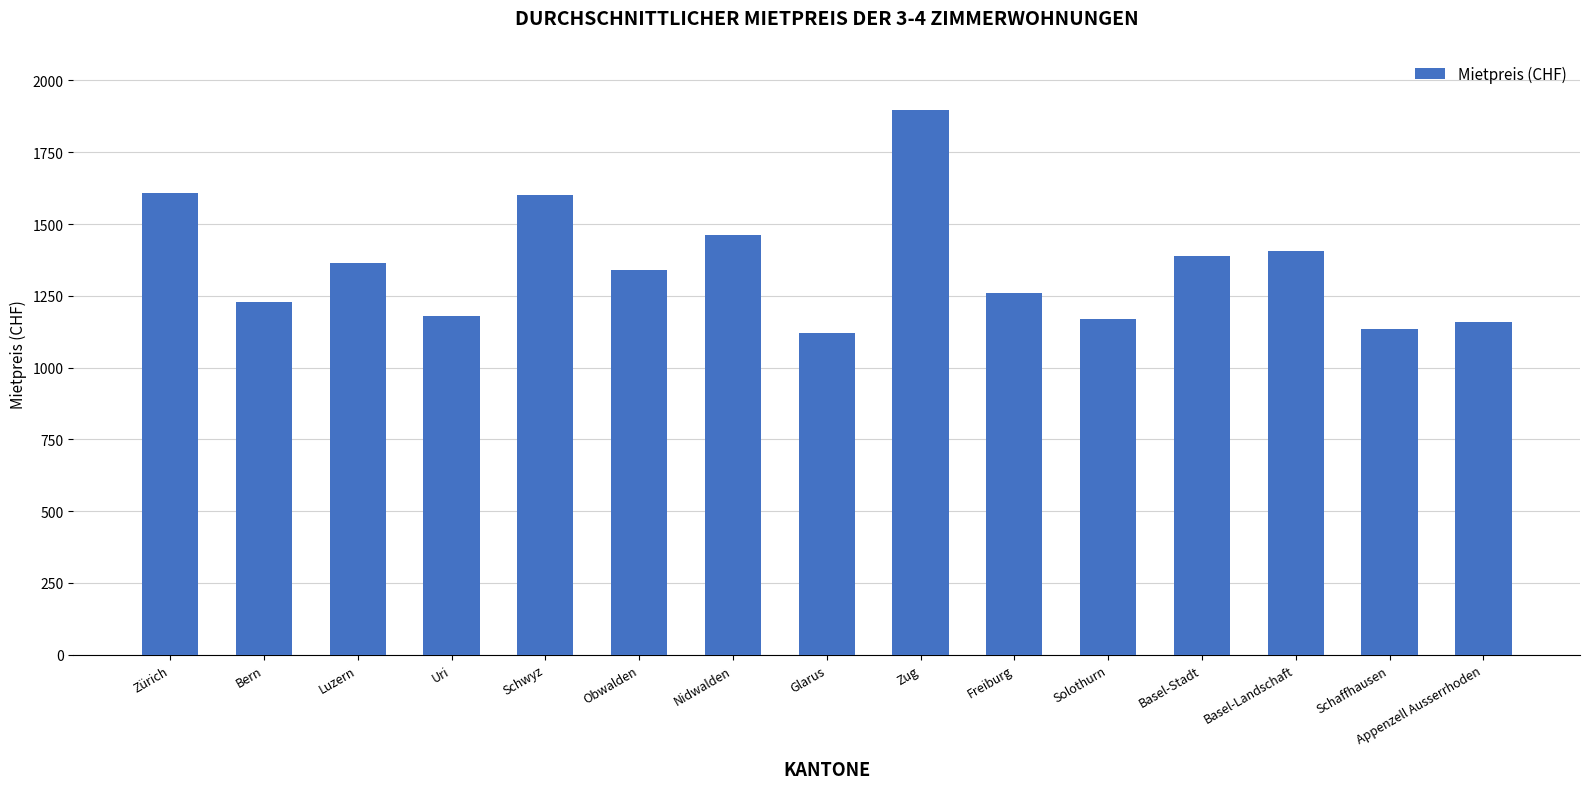

Read the value at Uri.

1180